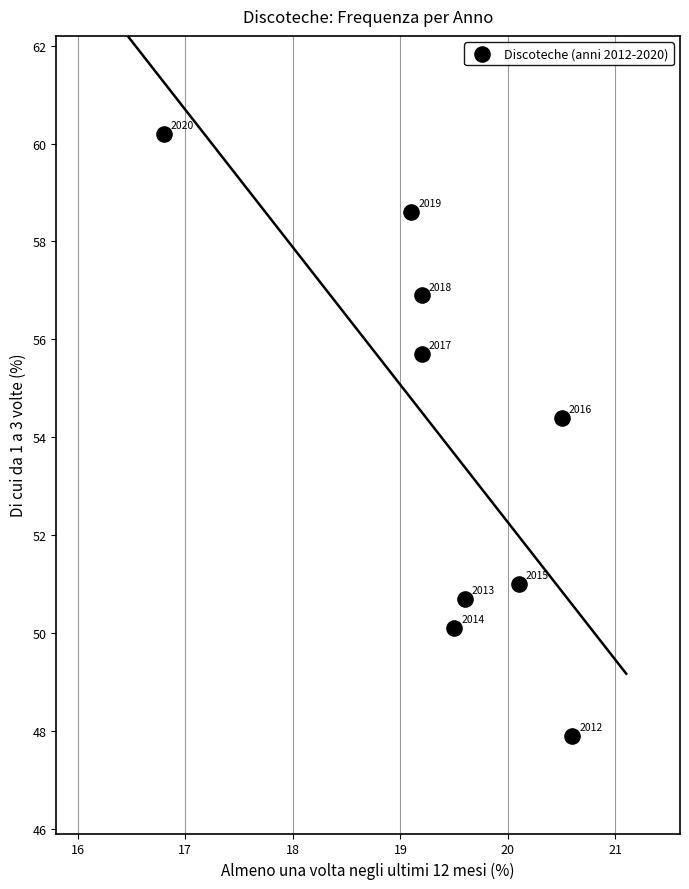

What is the range of X values (max minus min)?

3.8